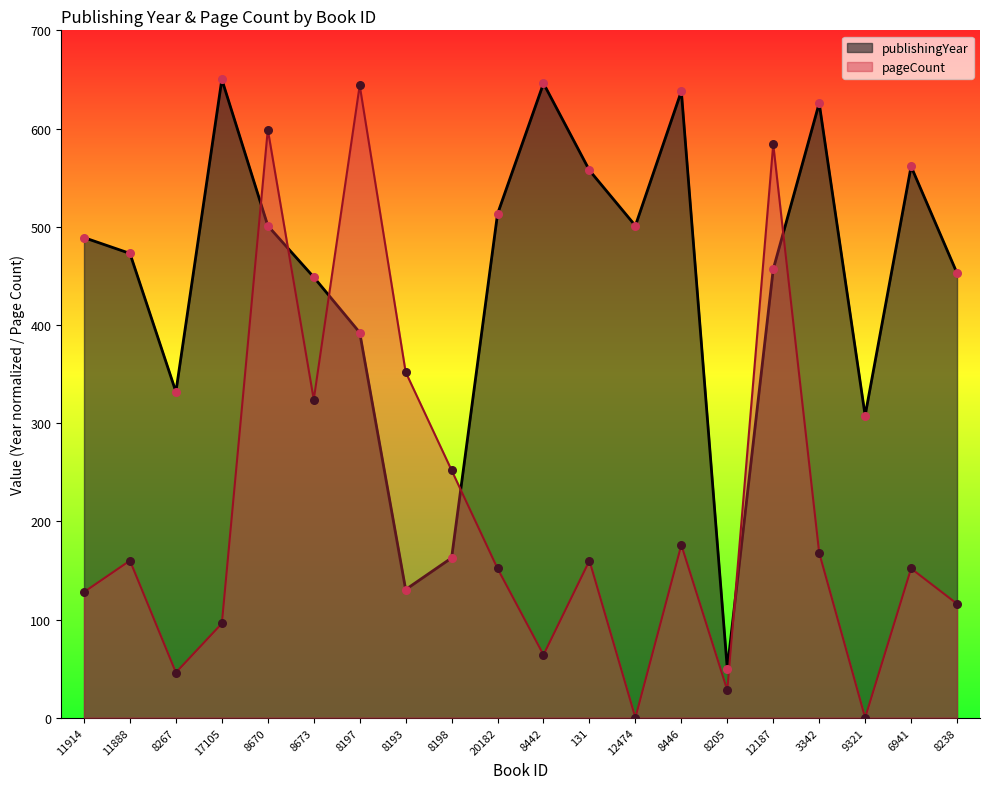

At how many categories does at least one series exceed 464?

13